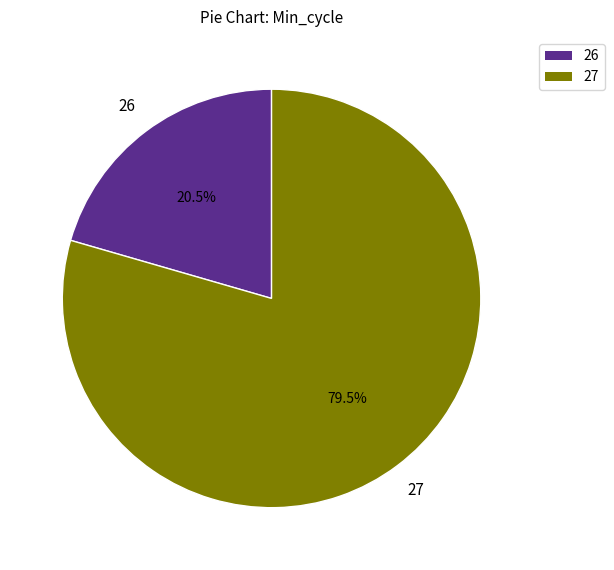

To the nearest percent, what is the average slice percentage?

50%